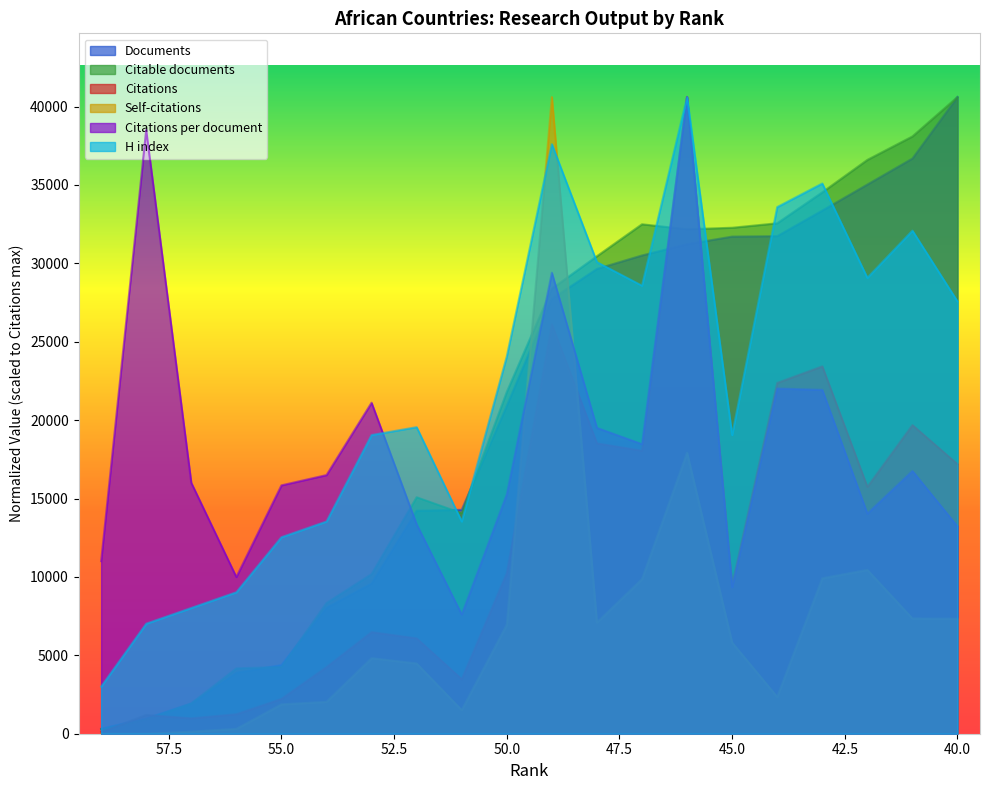

What is the value of the Citable documents point at the 2nd from the left?

922.9